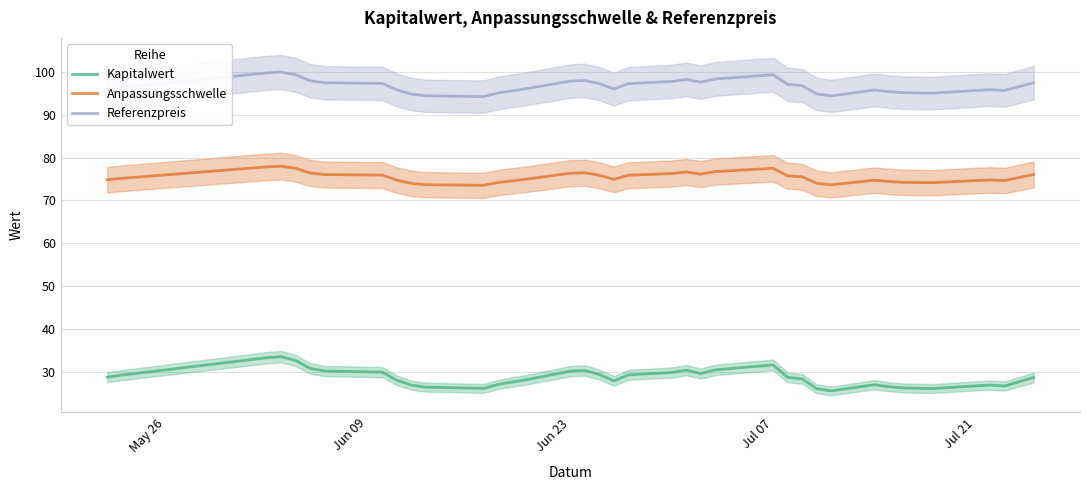

True or false: Referenzpreis and Kapitalwert cross at least once.

False